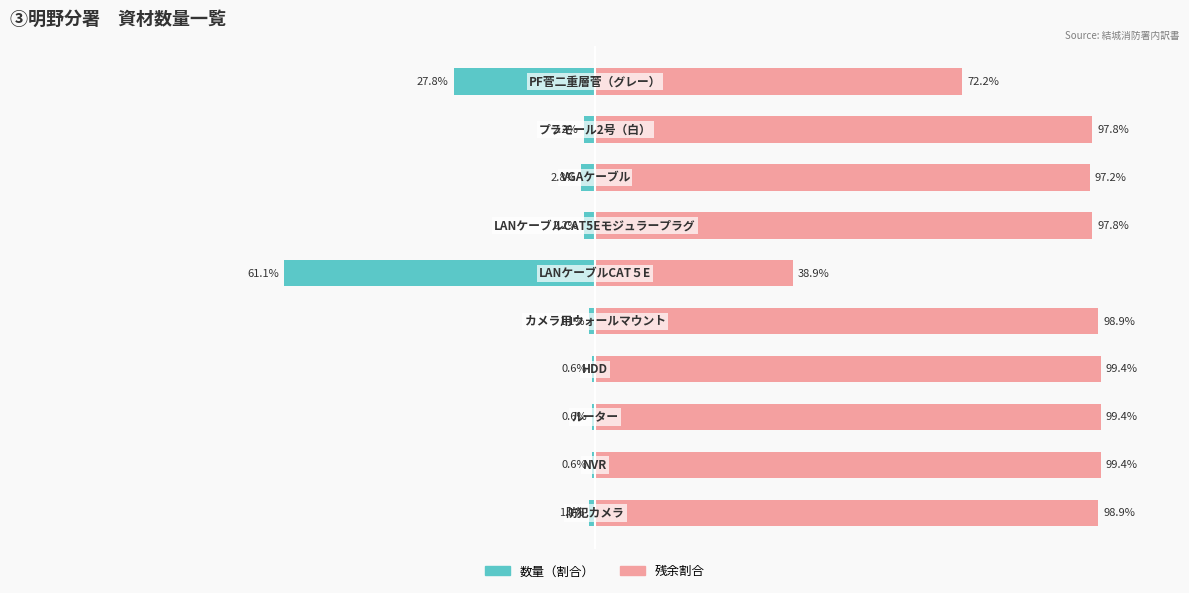

What is the value of the 残余割合 bar at the 5th from the left?

98.9